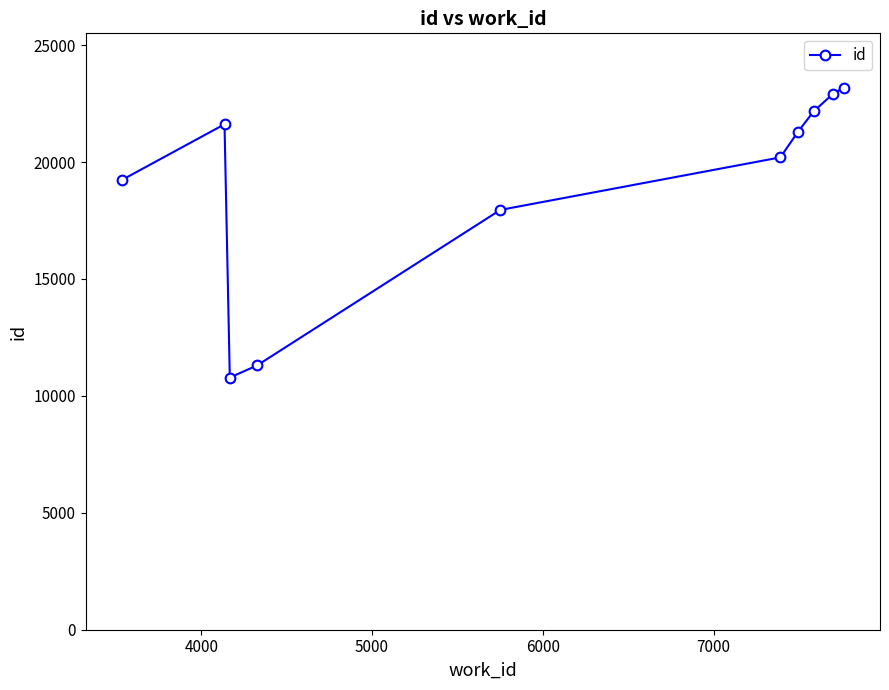

How many interior local valleys (lower than both neighbors) does the data have?

1